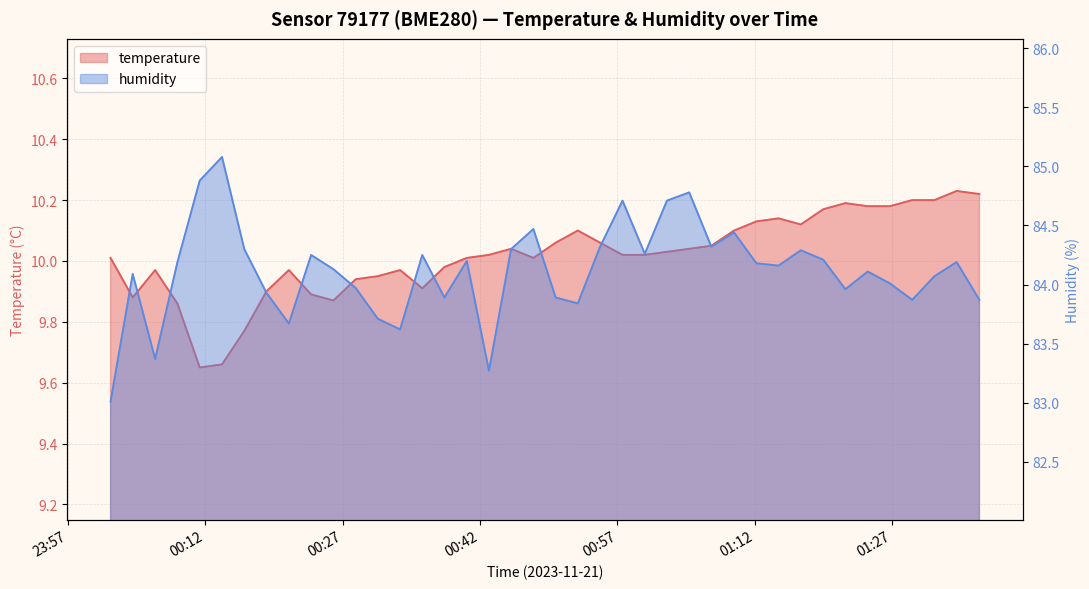

What is the label of the 17th point from the left?

2023-11-21T00:40:34